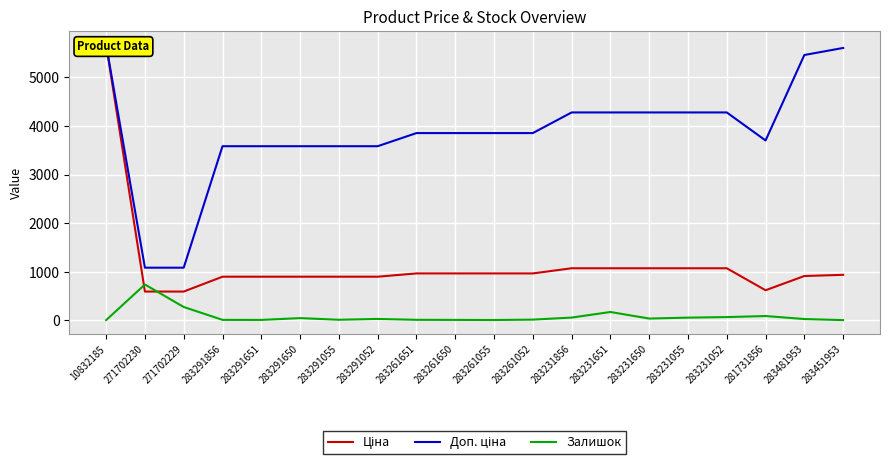

Is it true that Ціна equals 578.4 at 283231055?

False